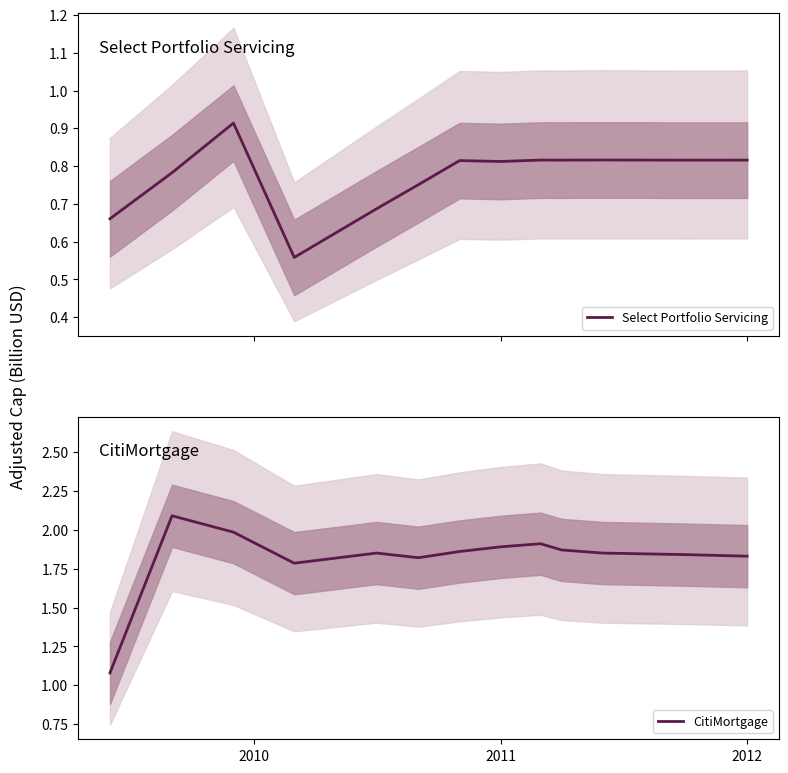

What are all the series names shown in the legend?

Select Portfolio Servicing, CitiMortgage